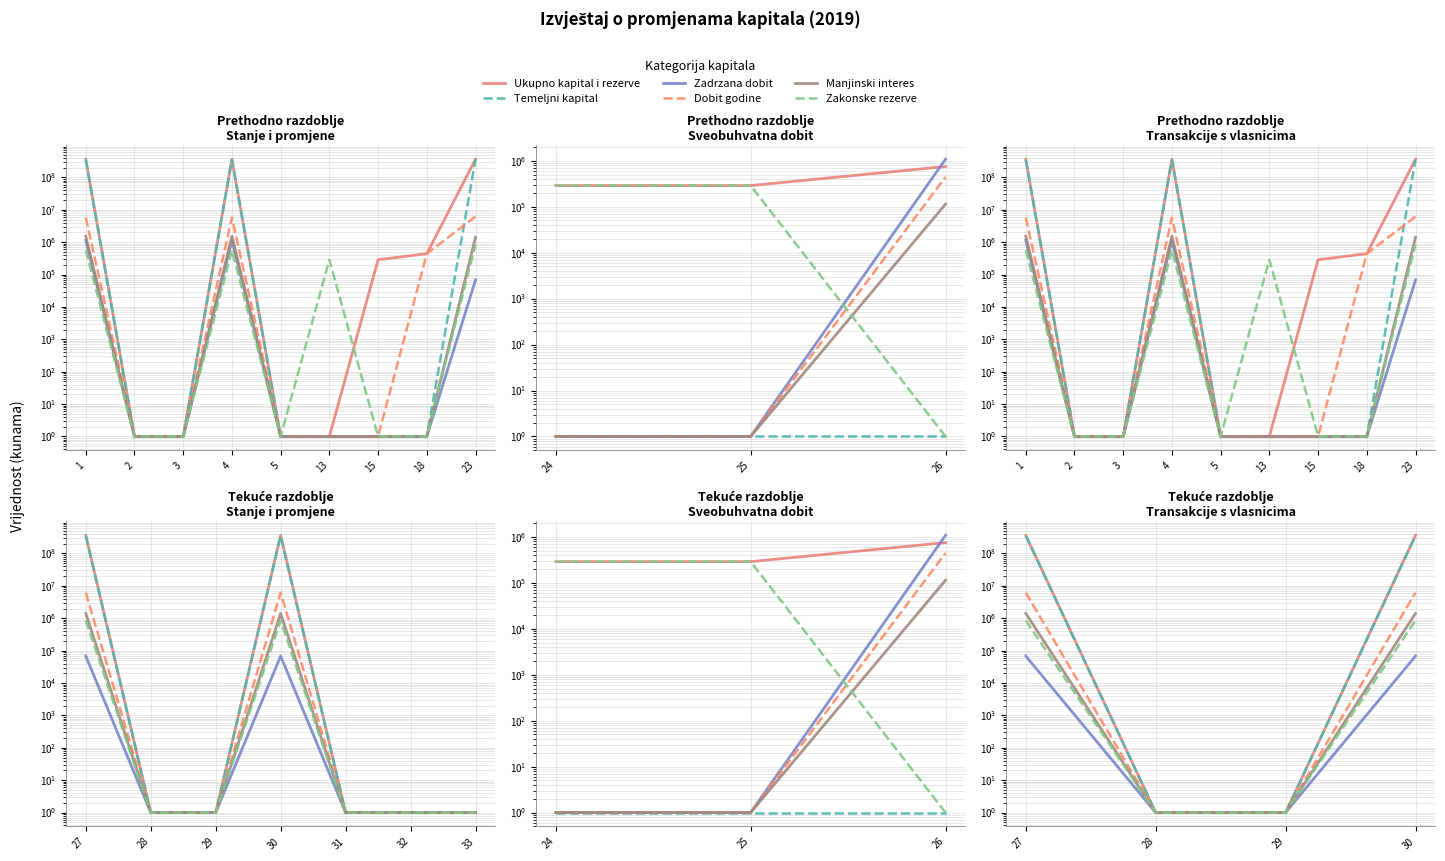

True or false: Dobit godine and Temeljni kapital cross at least once.

False